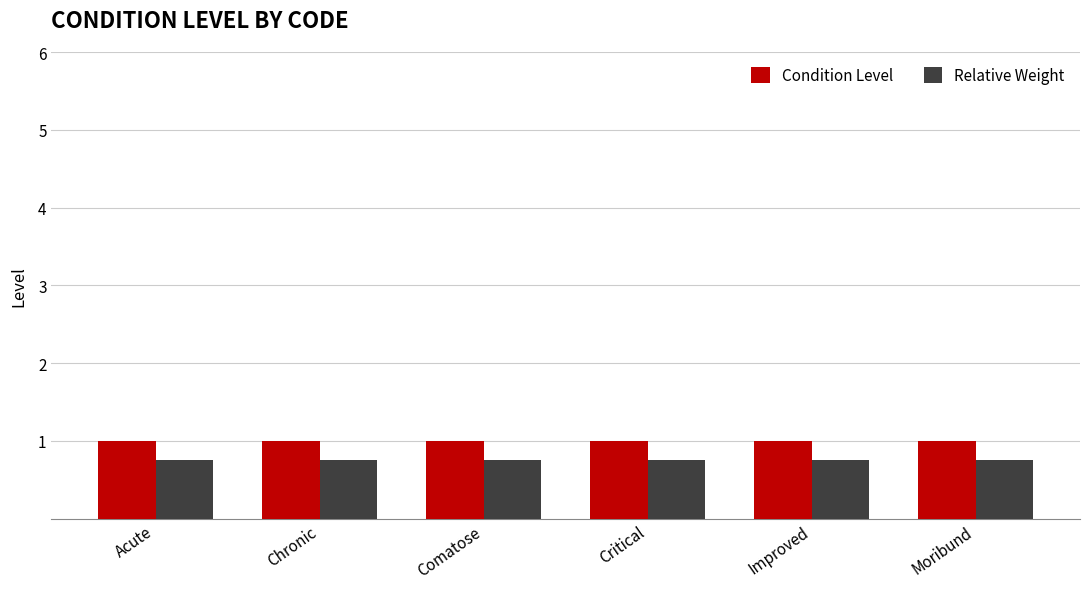

Reading left to right, extract all data points from this chart.

Condition Level: 1.0	1.0	1.0	1.0	1.0	1.0
Relative Weight: 0.8	0.8	0.8	0.8	0.8	0.8